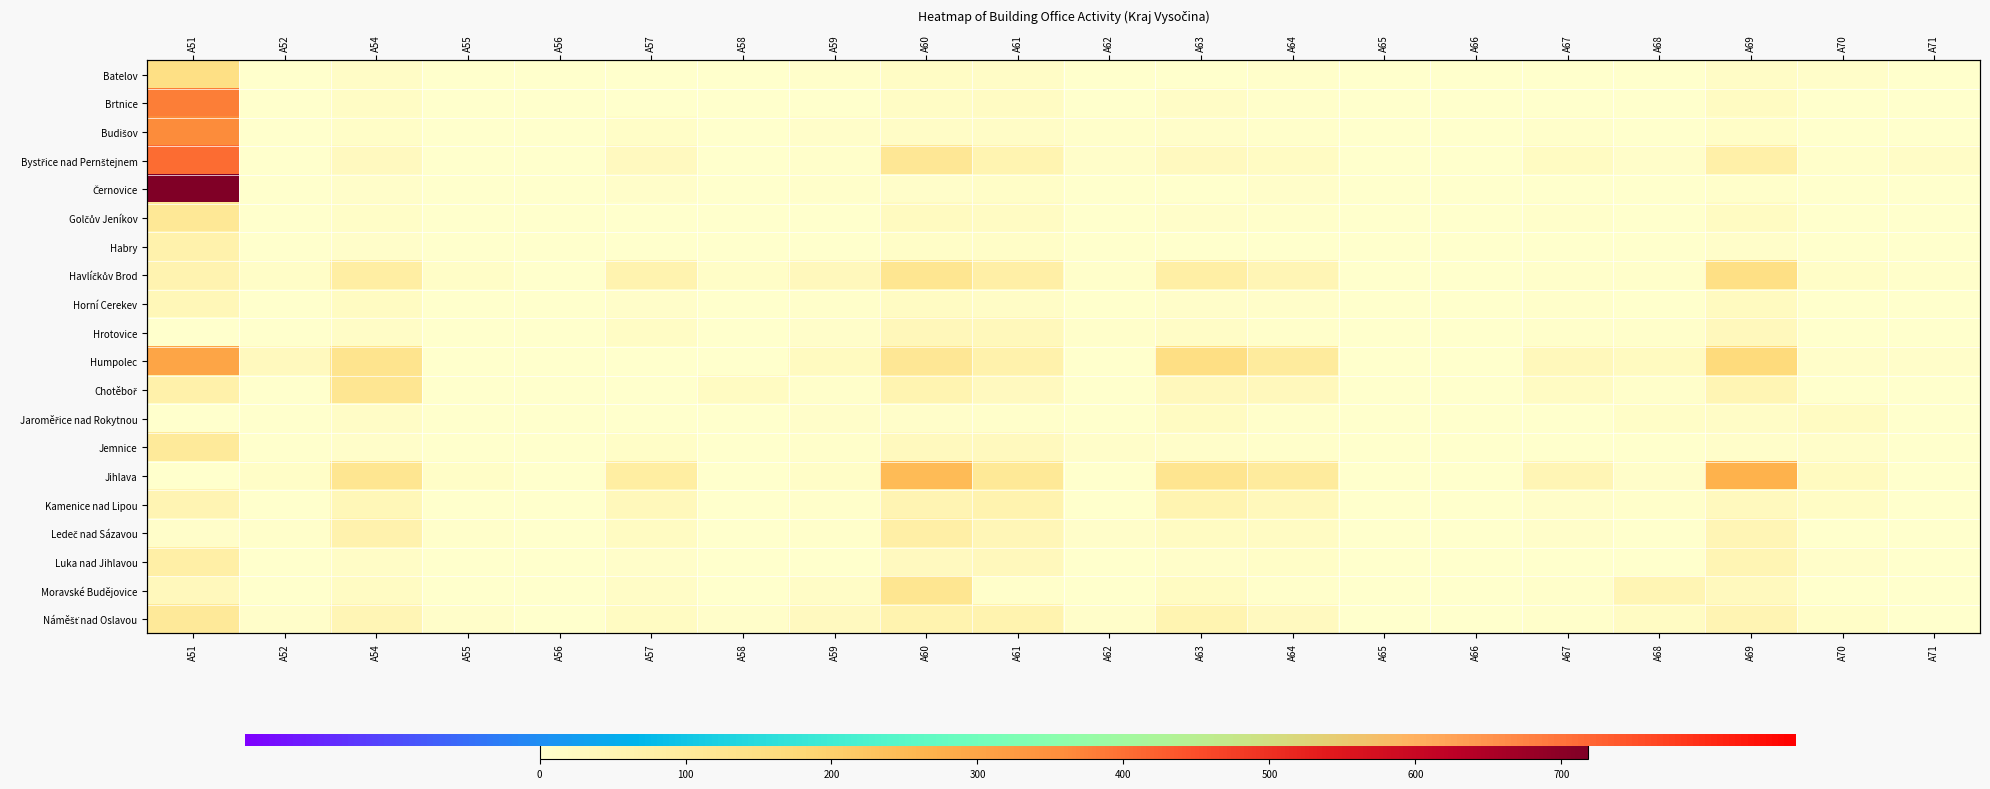

Between A68 and A52, which is larger?

A68